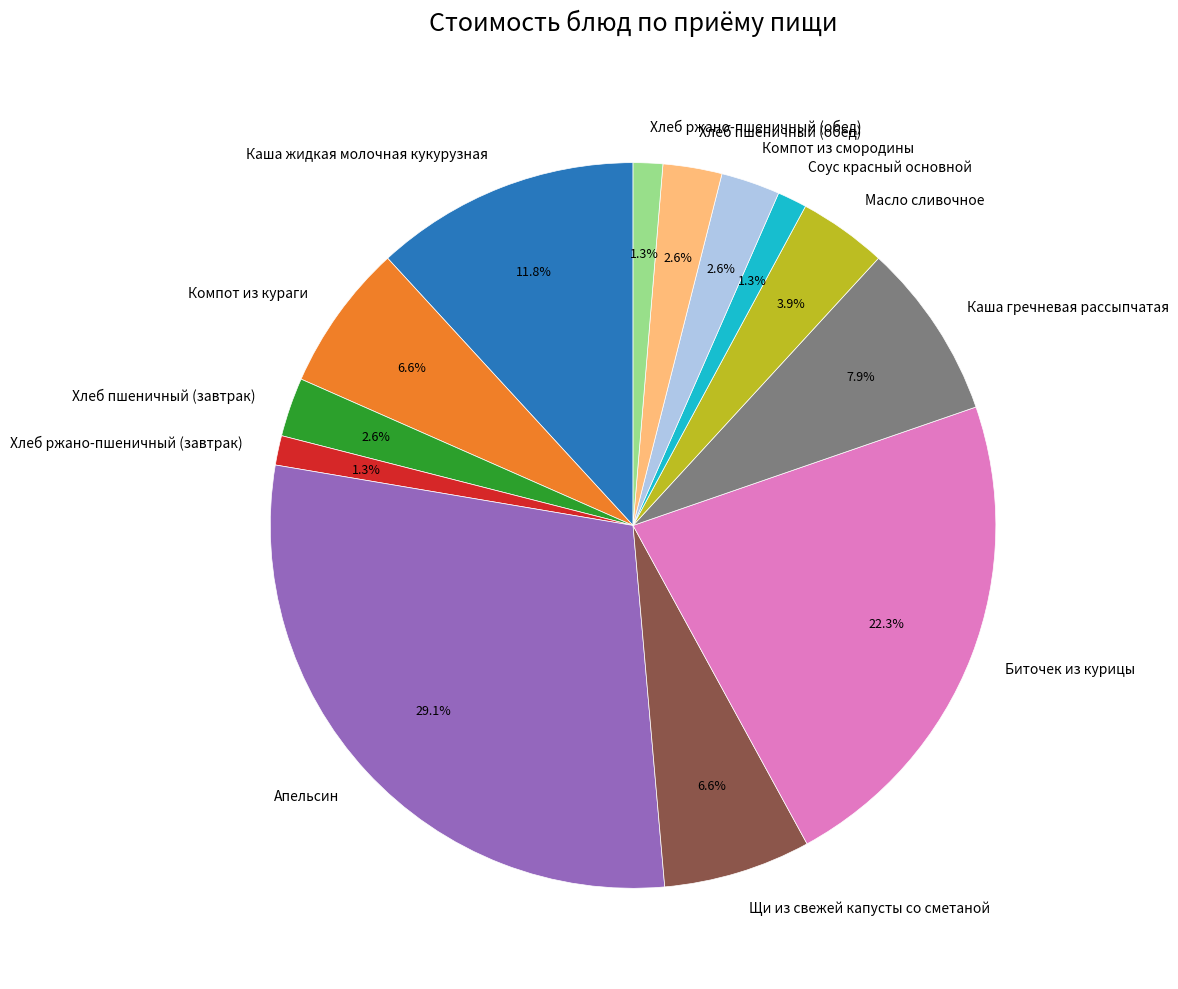

Is the sum of Хлеб ржано-пшеничный (обед) and Апельсин greater than half?

No